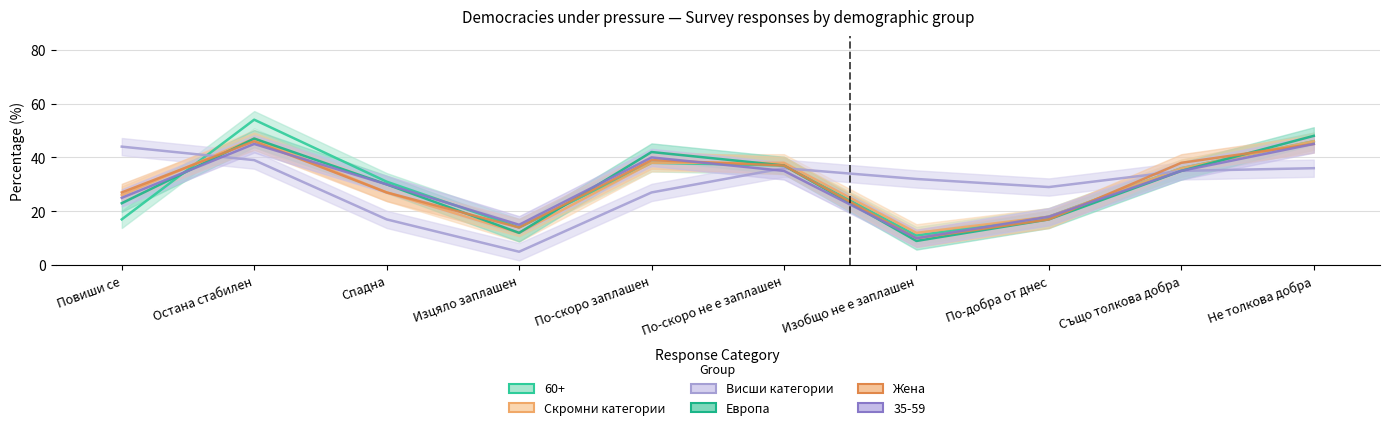

Rank the series by their maximum value, from lowest to highest.

Висши категории, 35-59, Жена, Скромни категории, Европа, 60+